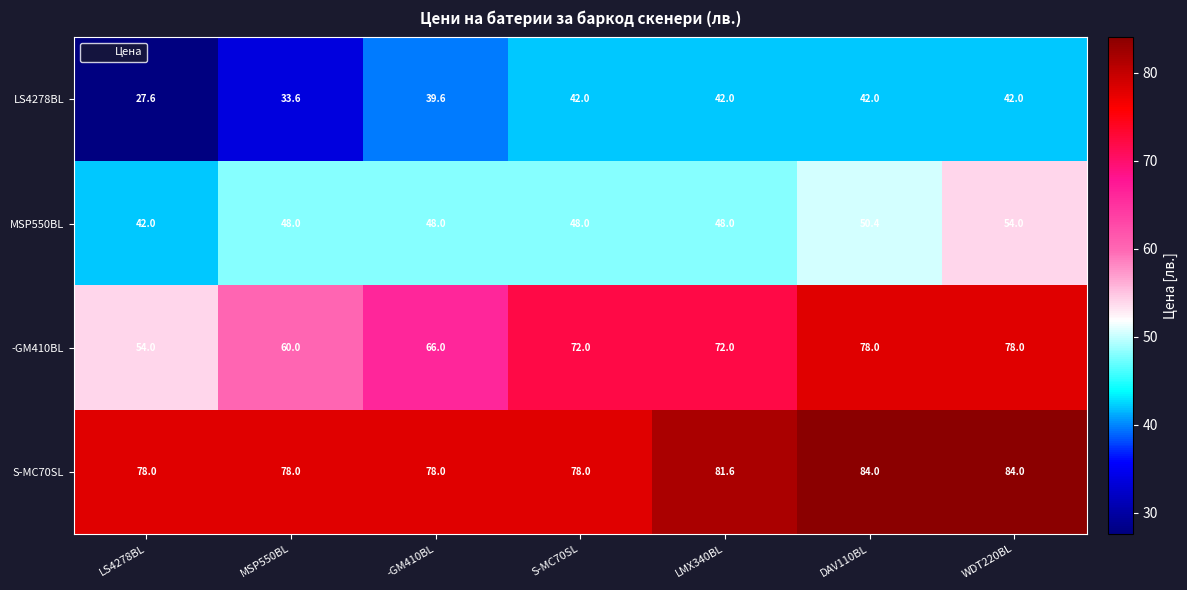

Rank the series by their average value, from highest to lowest.

S-MC70SL, -GM410BL, MSP550BL, LS4278BL